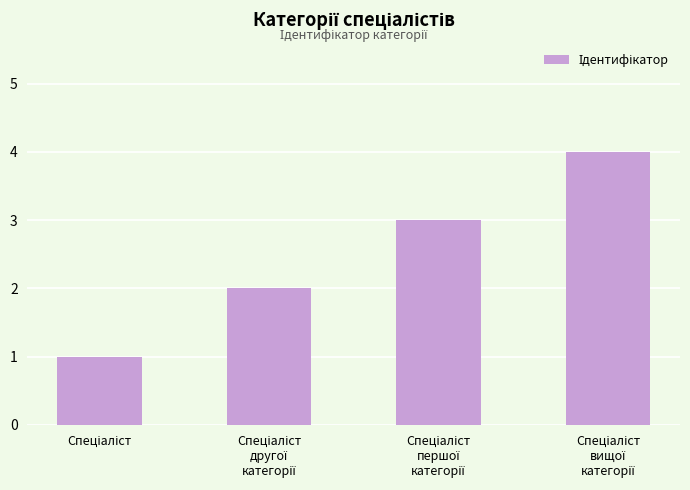

How many categories are shown in the chart?

4